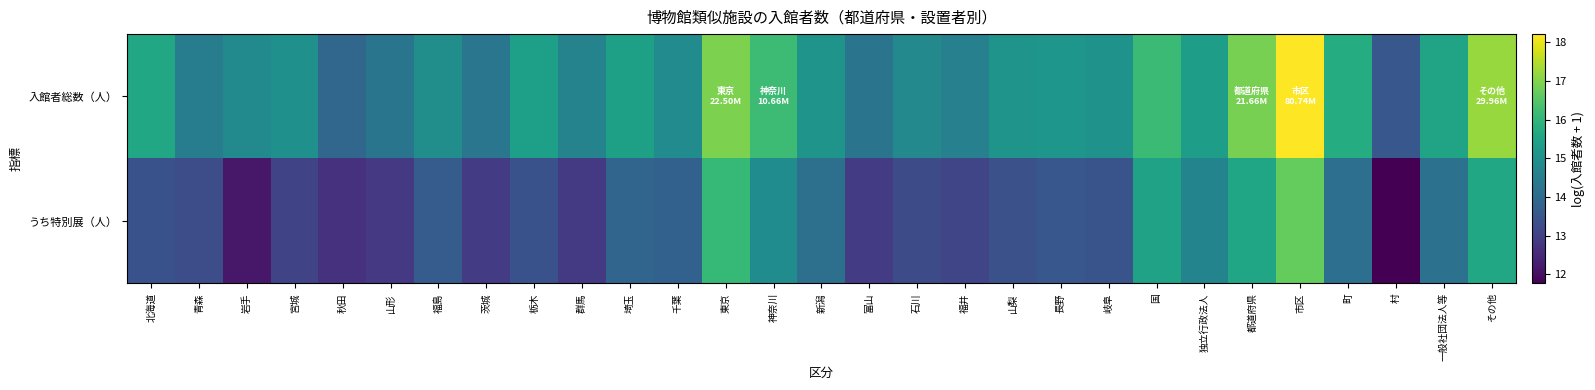

Between 青森 and 村, which is larger?

青森